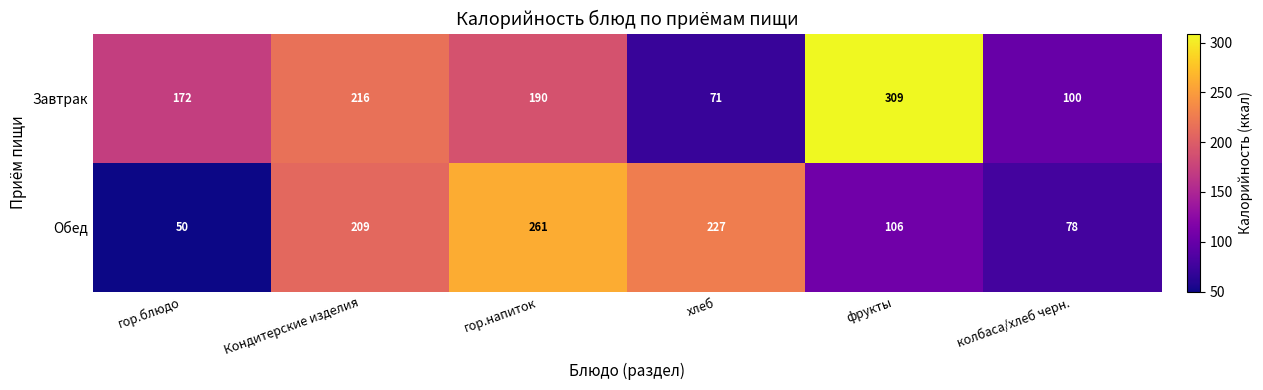

The Обед series shows 50 at гор.блюдо. True or false?

True